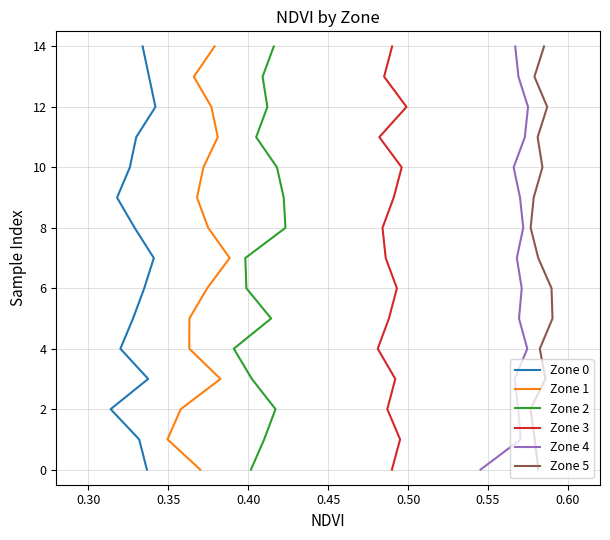

How many data points in Zone 2 are above 7?

7